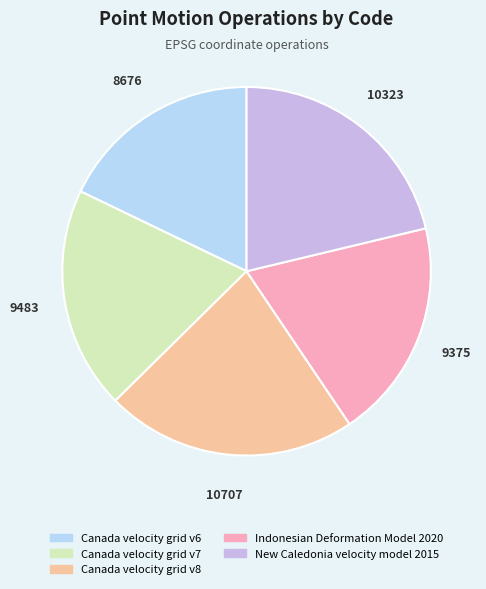

Between Canada velocity grid v7 and Canada velocity grid v6, which is larger?

Canada velocity grid v7